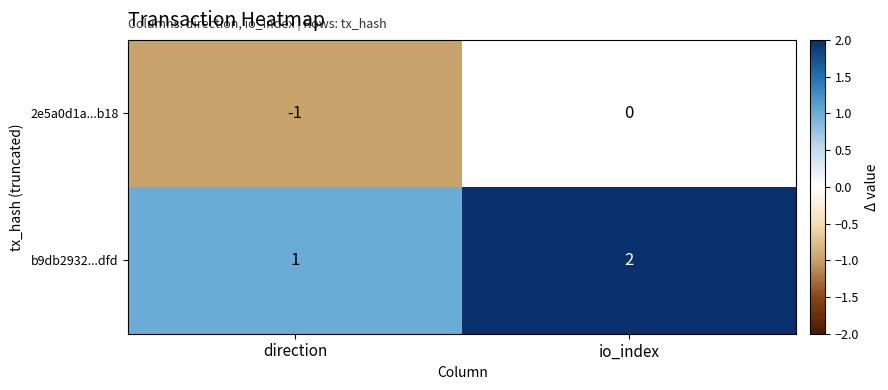

How many values in 2e5a0d1a...b18 are below zero?

1